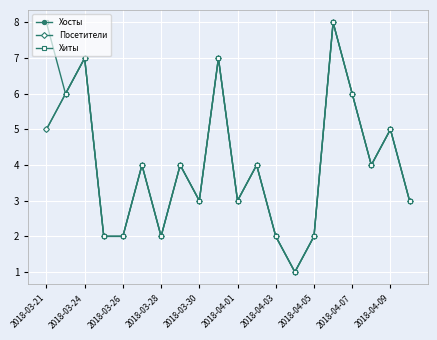

Does the chart have visible grid lines?

Yes